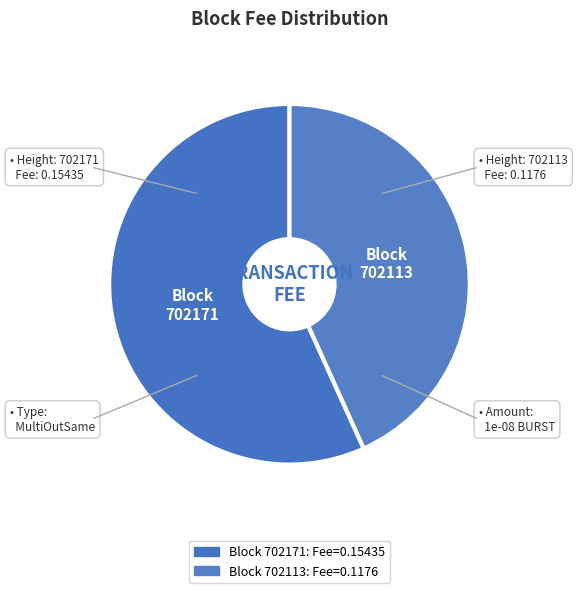

How many segments does this pie chart have?

2